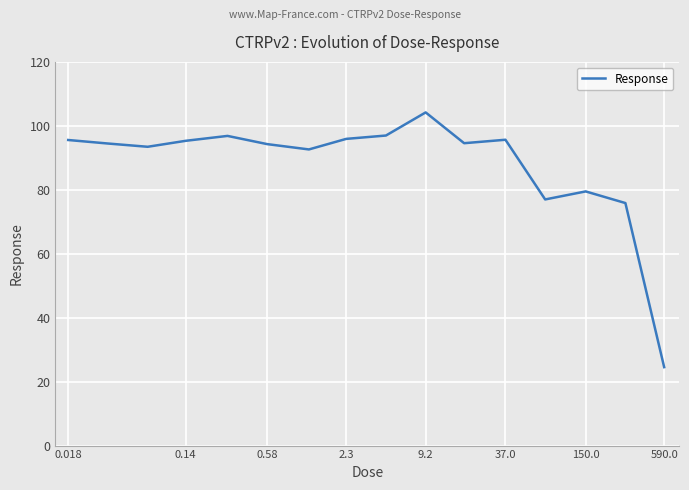

What is the smallest value displayed?

24.5